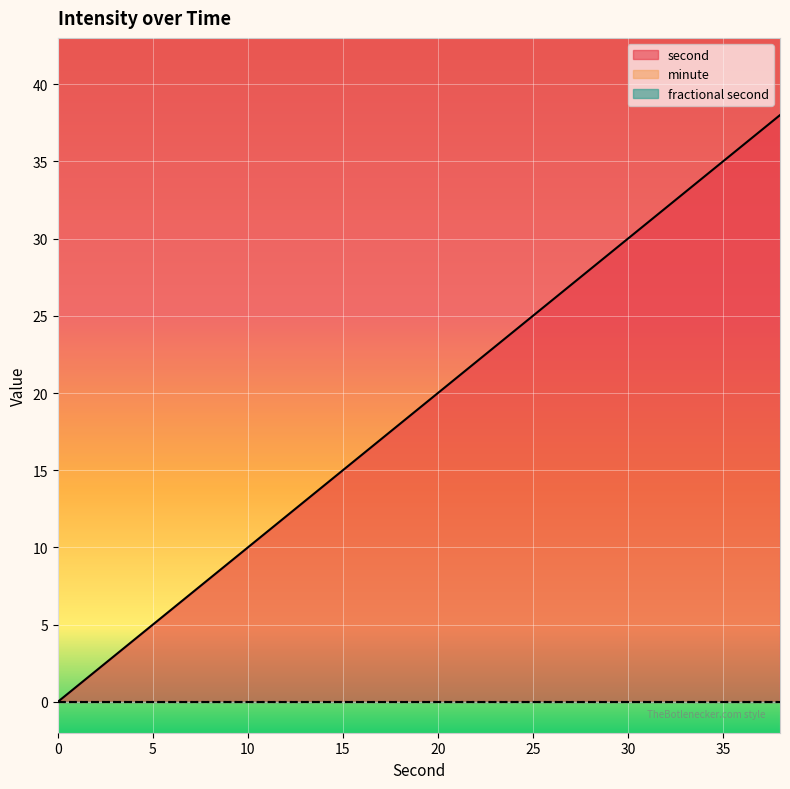

Which has a higher value, 2 or 34?

34